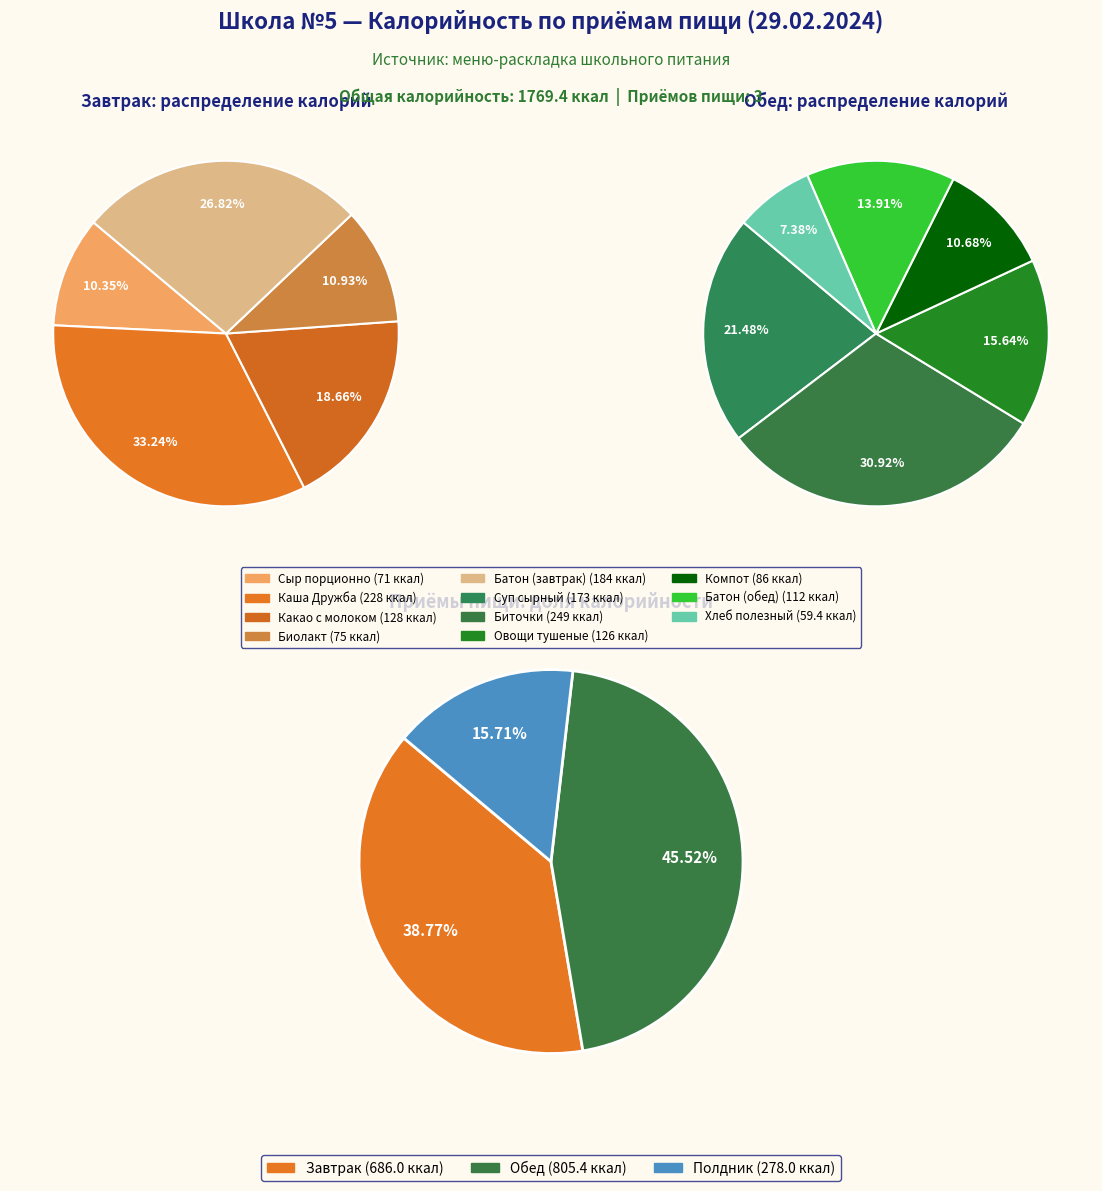

The Сыр порционно slice represents 15% of the pie. True or false?

False